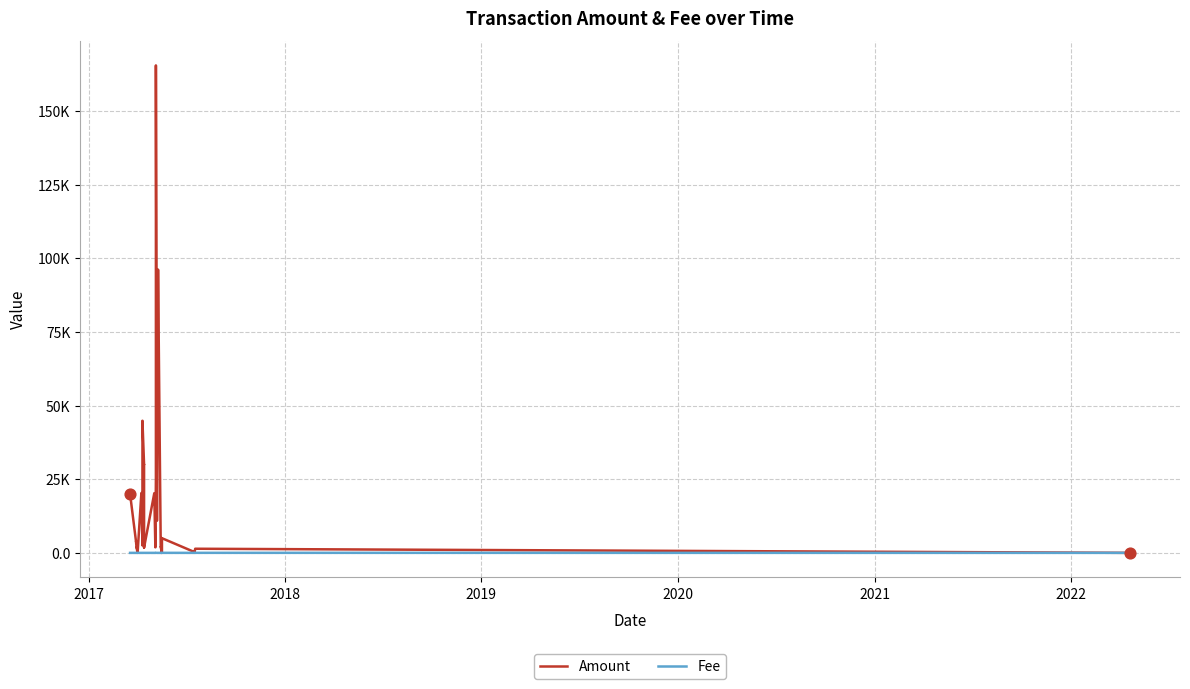

Which series has the largest total across all categories?

Amount